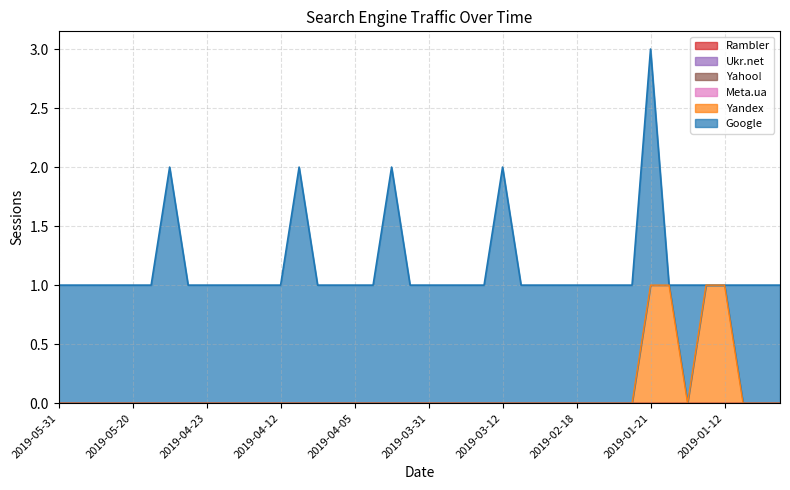

Which series changed the most between 2019-04-02 and 2019-01-11?

Google